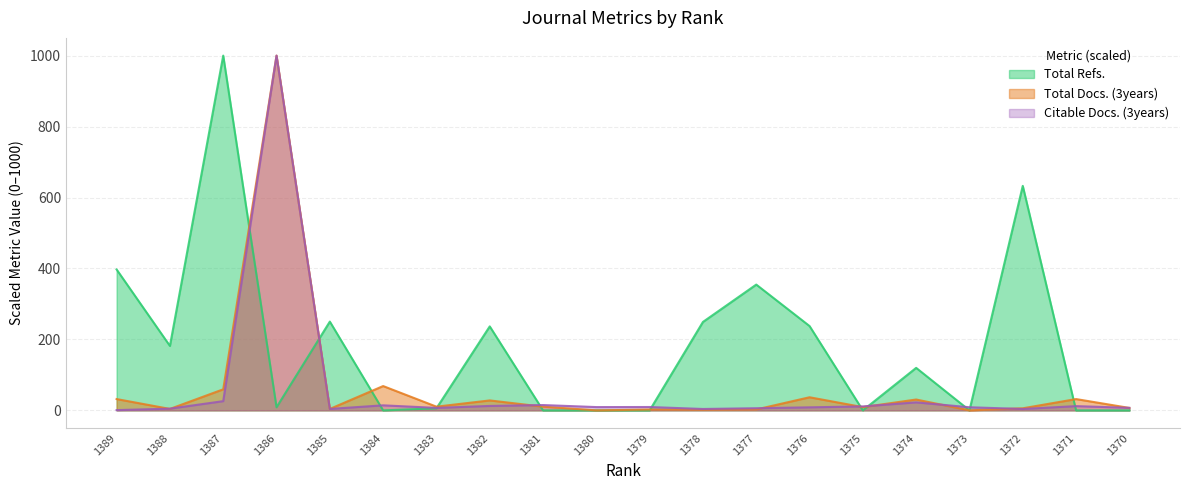

After their last crossing, which series has the higher values: Citable Docs. (3years) or Total Docs. (3years)?

Citable Docs. (3years)